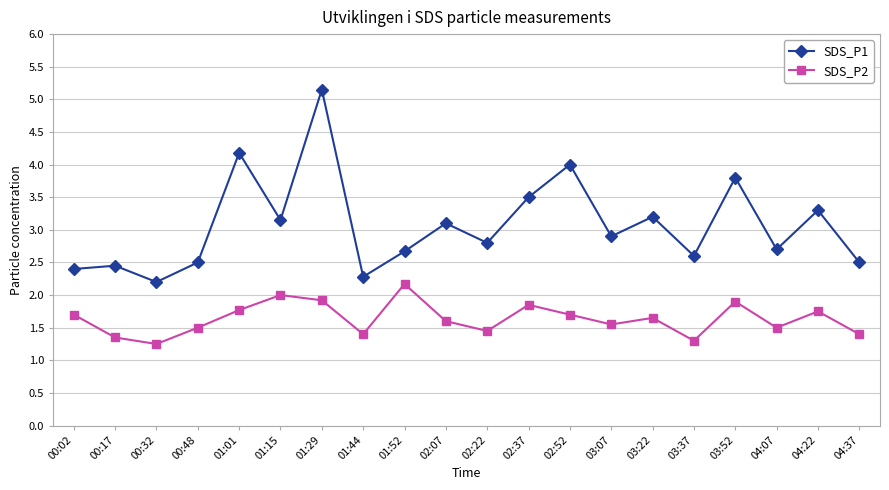

What is the maximum value for SDS_P1?

5.2